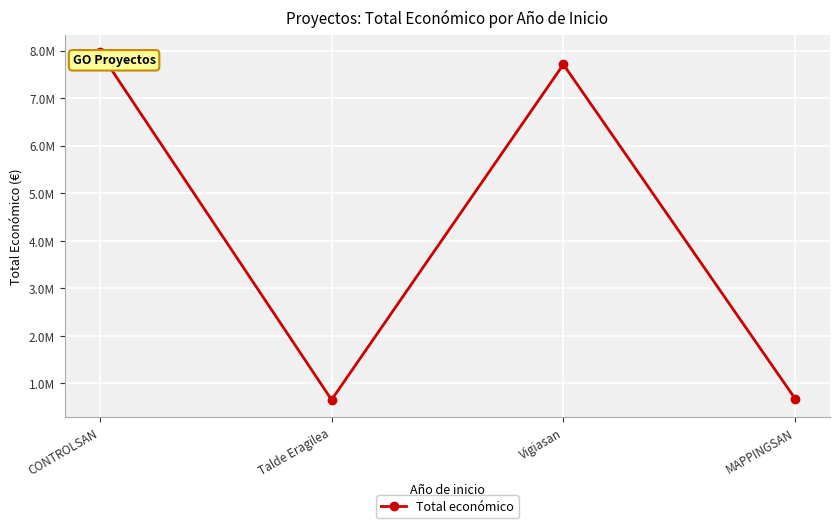

Reading left to right, transcribe all the data shown in this chart.

CONTROLSAN=7977125	Talde Eragilea=657425	Vigiasan=7717171	MAPPINGSAN=677425